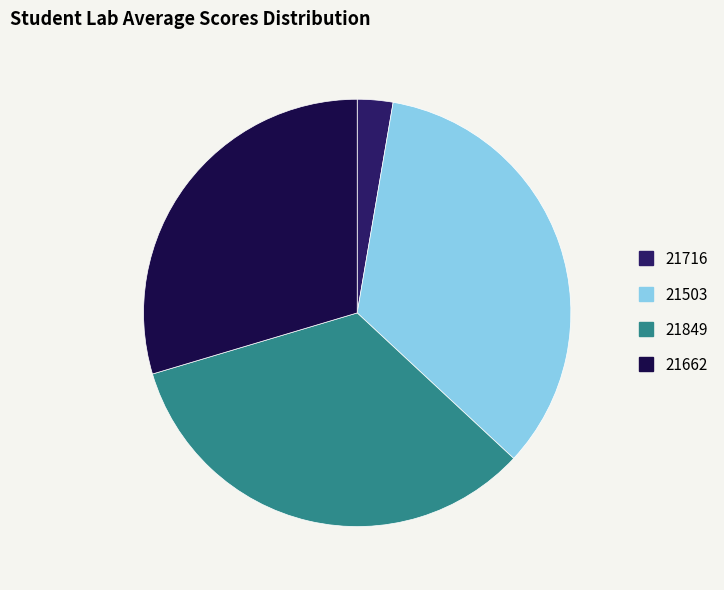

How many slices are in this pie chart?

4